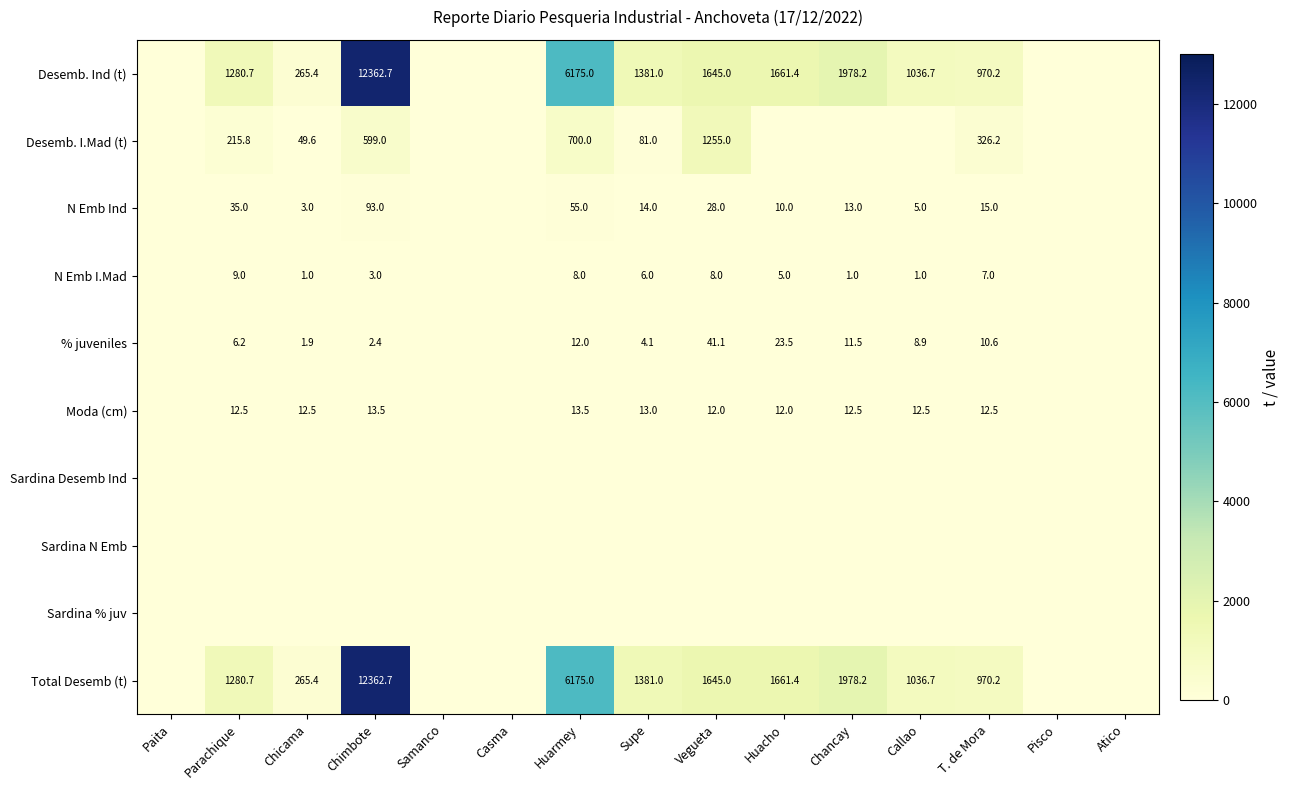

True or false: Desemb. I.Mad (t) has a value of 1255.0 at Vegueta.

True